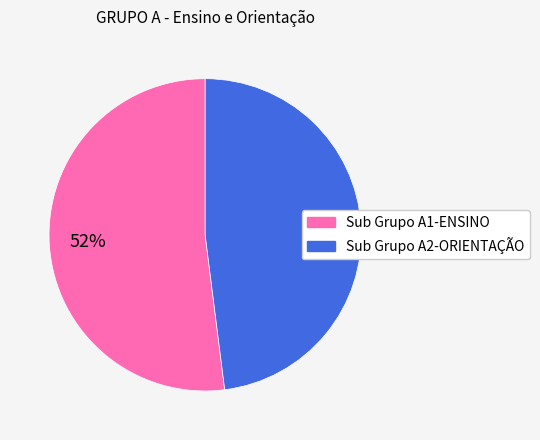

To the nearest percent, what portion does Sub Grupo A1-ENSINO represent?

52%